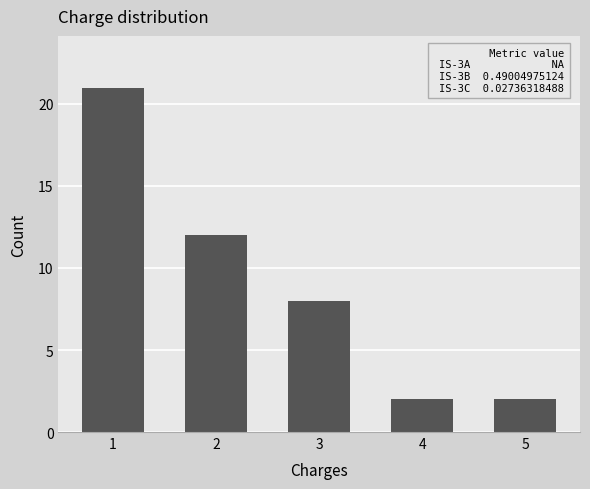

At which label does the data first exceed 8?

1